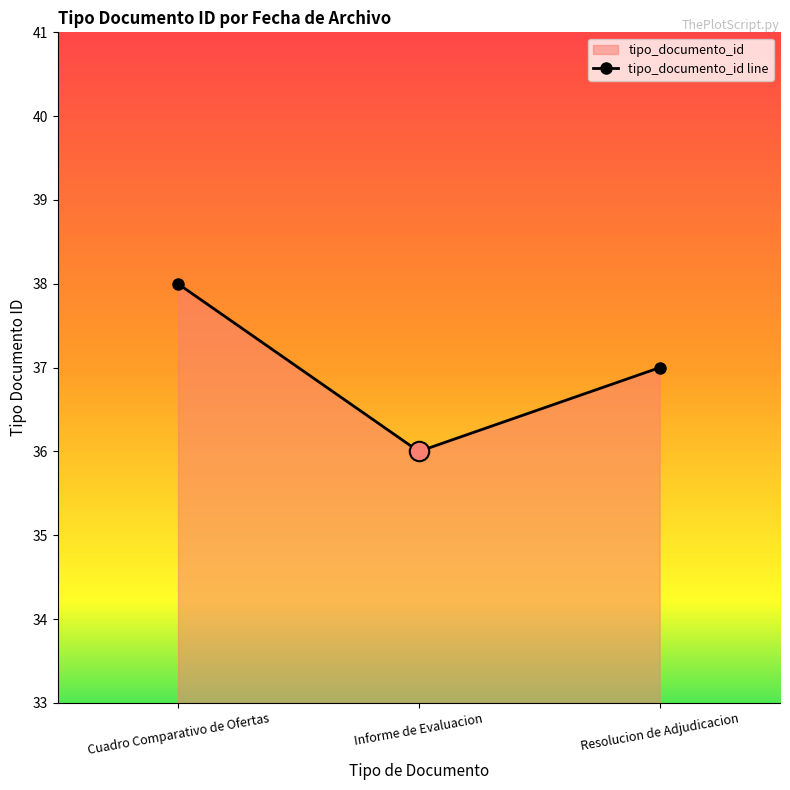

How many values are between 36 and 38?

3